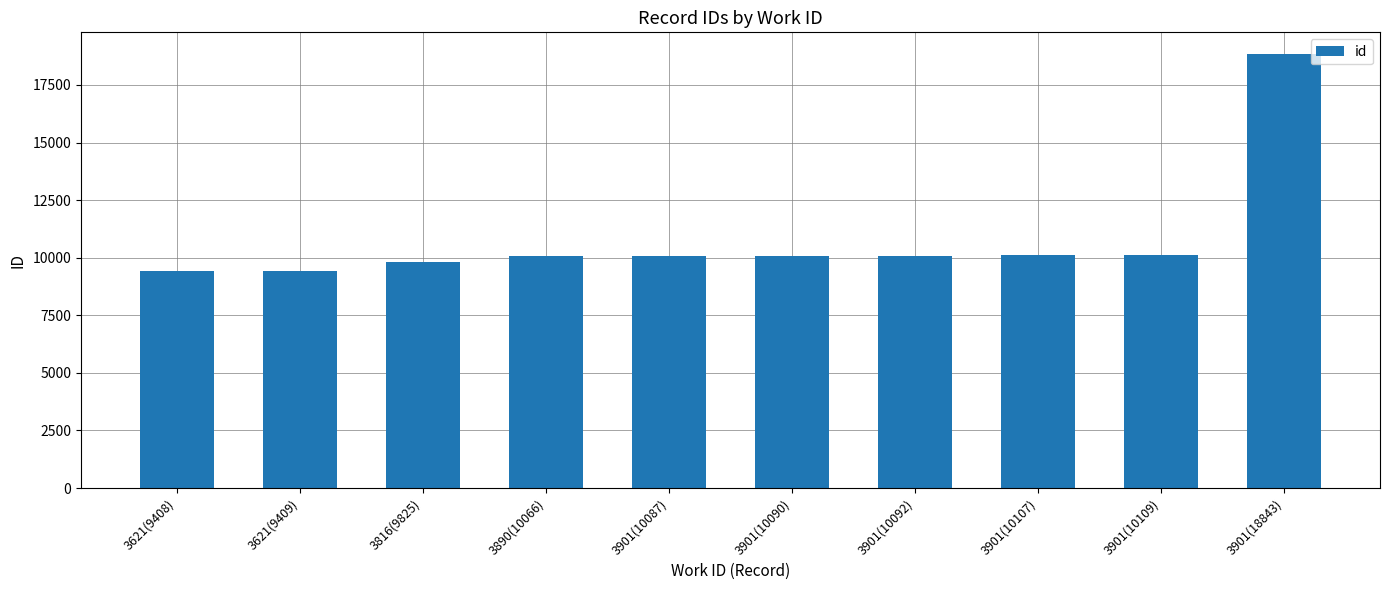

The chart shows a value of 3021 at 3901(10090). True or false?

False